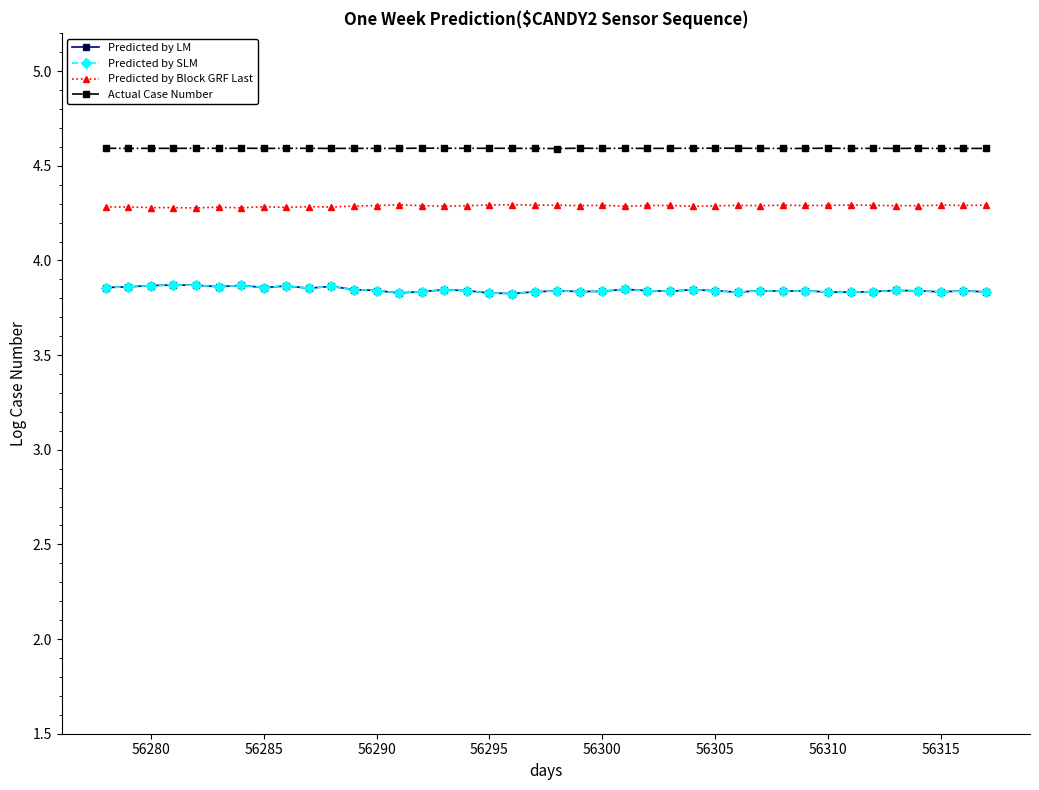

True or false: Predicted by Block GRF Last and Predicted by SLM cross at least once.

False